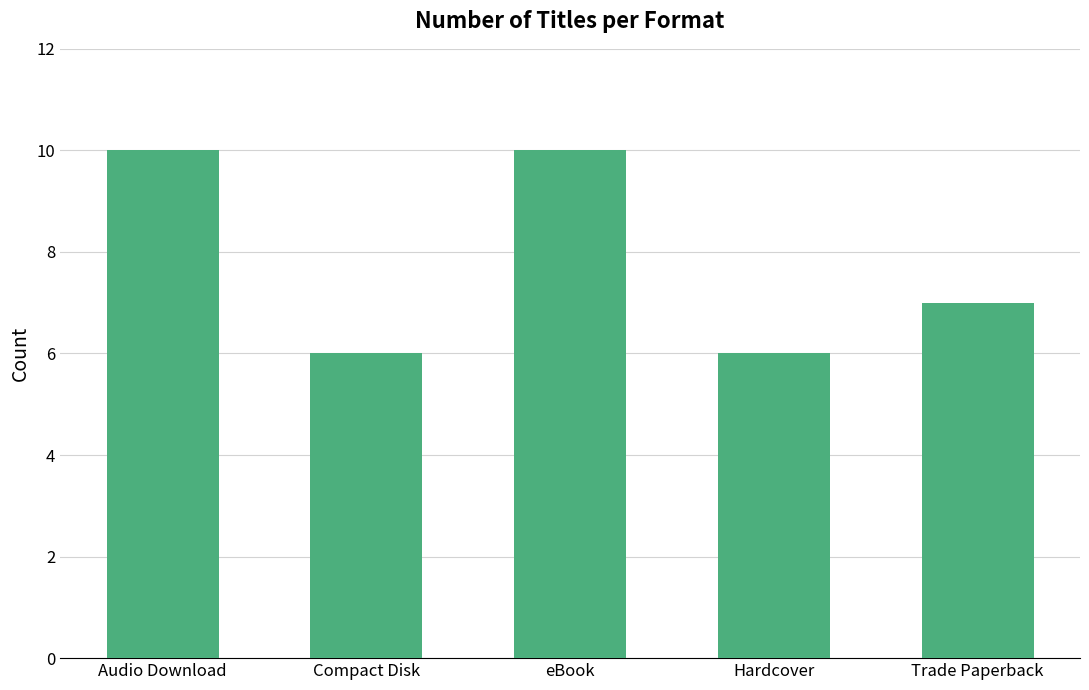

What position from the right is Audio Download?

5